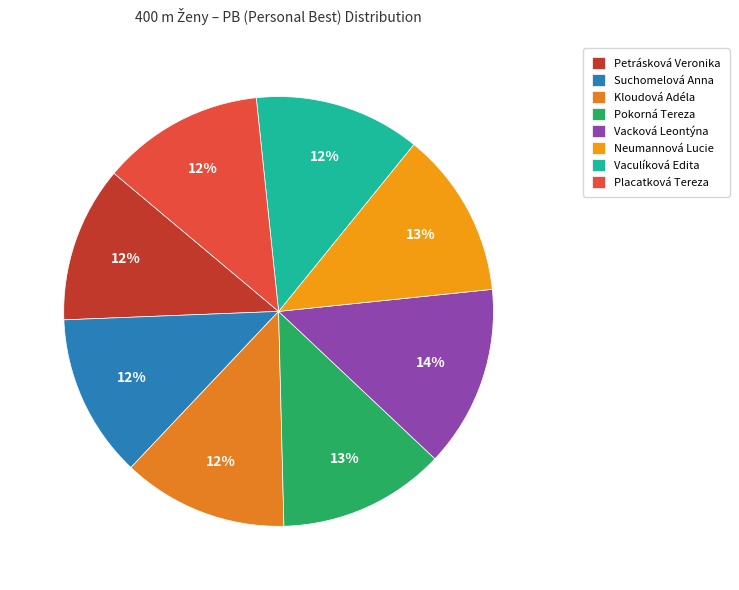

To the nearest percent, what portion does Vacková Leontýna represent?

14%